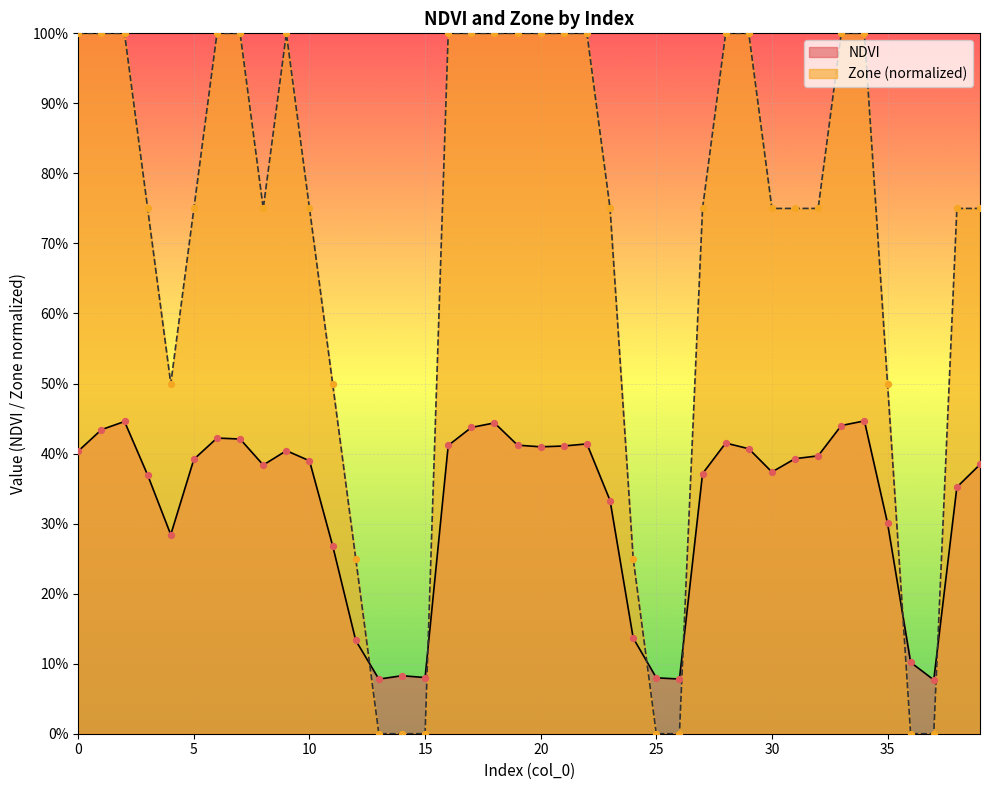

Is the value of Zone at 4 greater than the value of NDVI at 32?

Yes